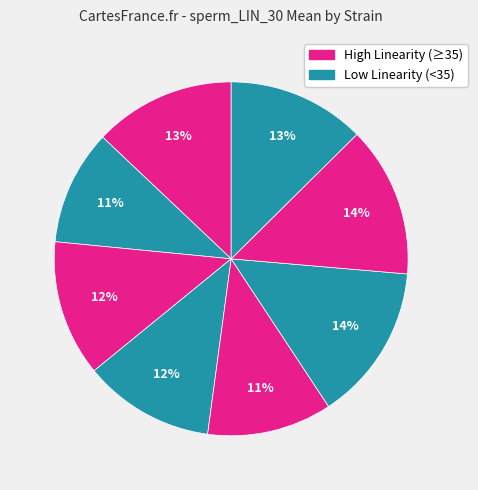

How many segments does this pie chart have?

8